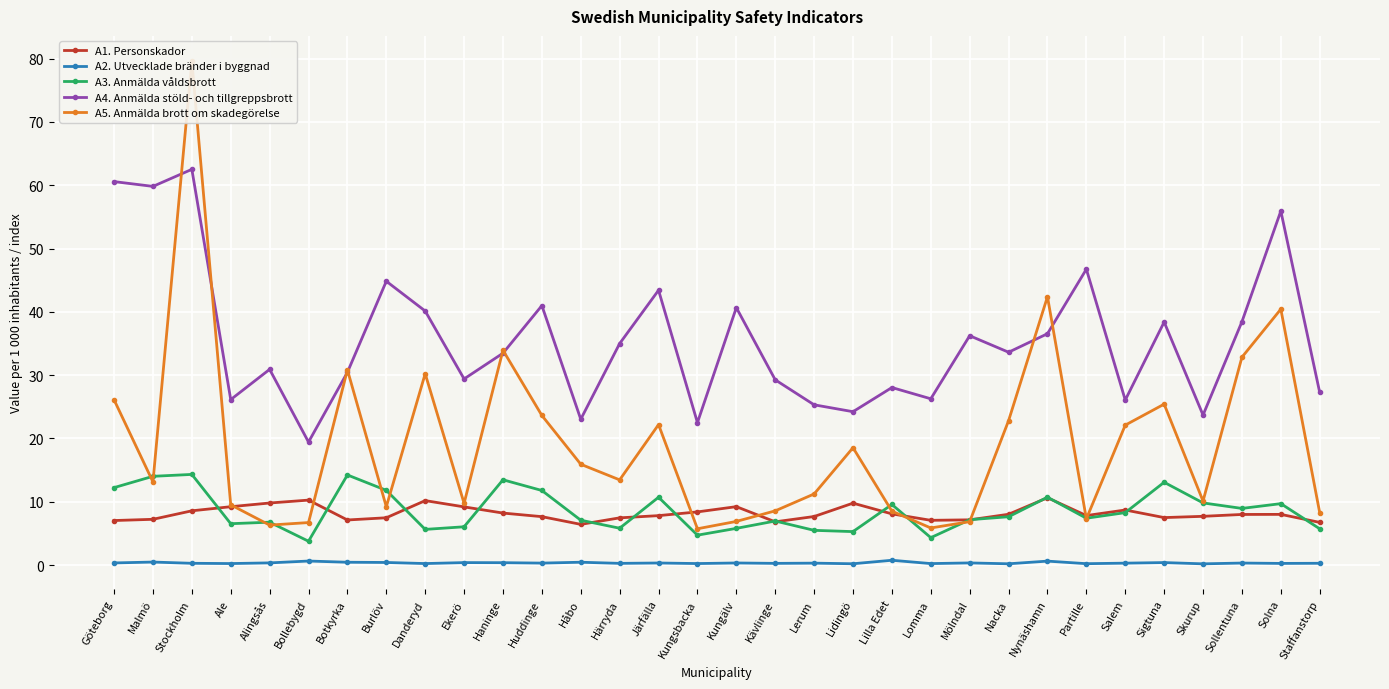

How many interior local peaks does the A1. Personskador series have?

7